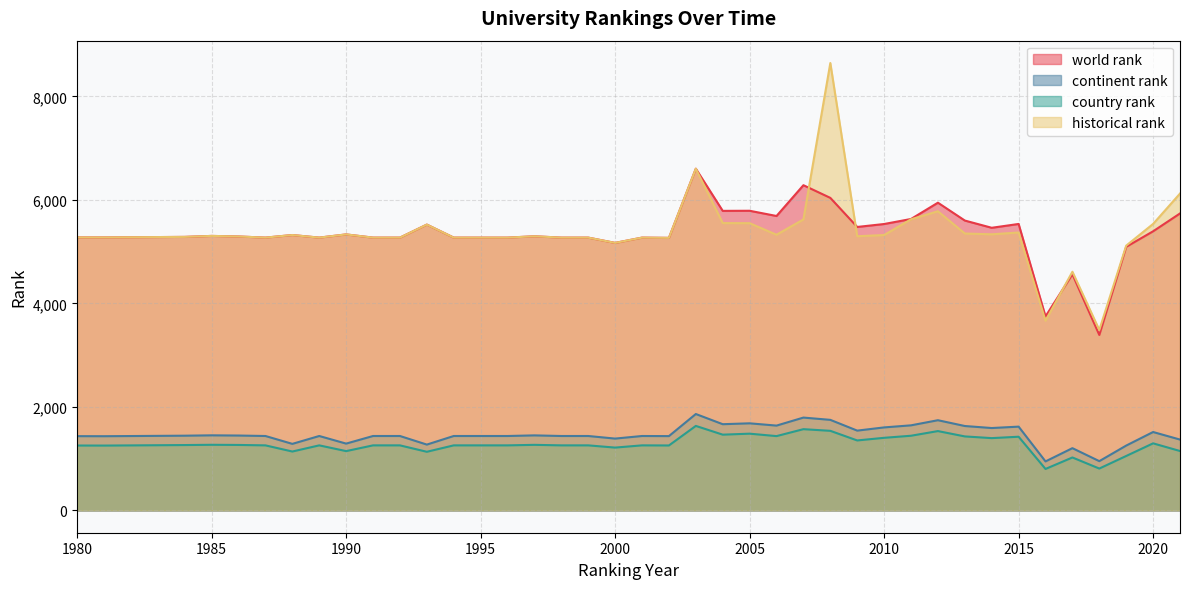

How many data points does each series have?

40